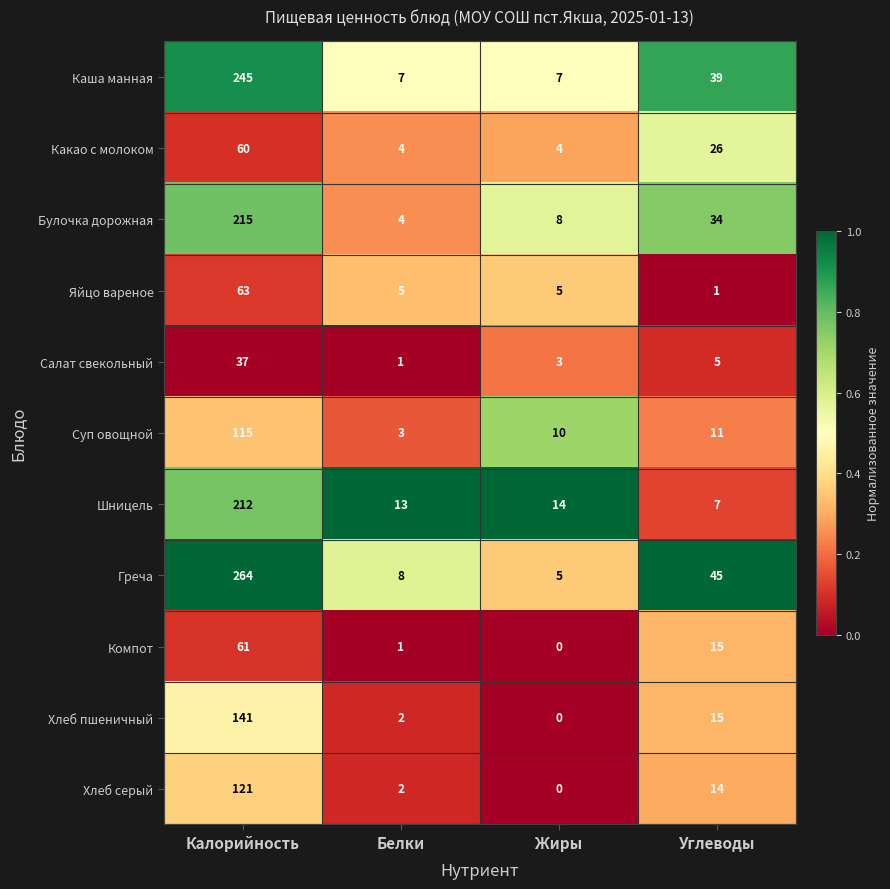

What is the spread (max minus min) of values at Калорийность?

227